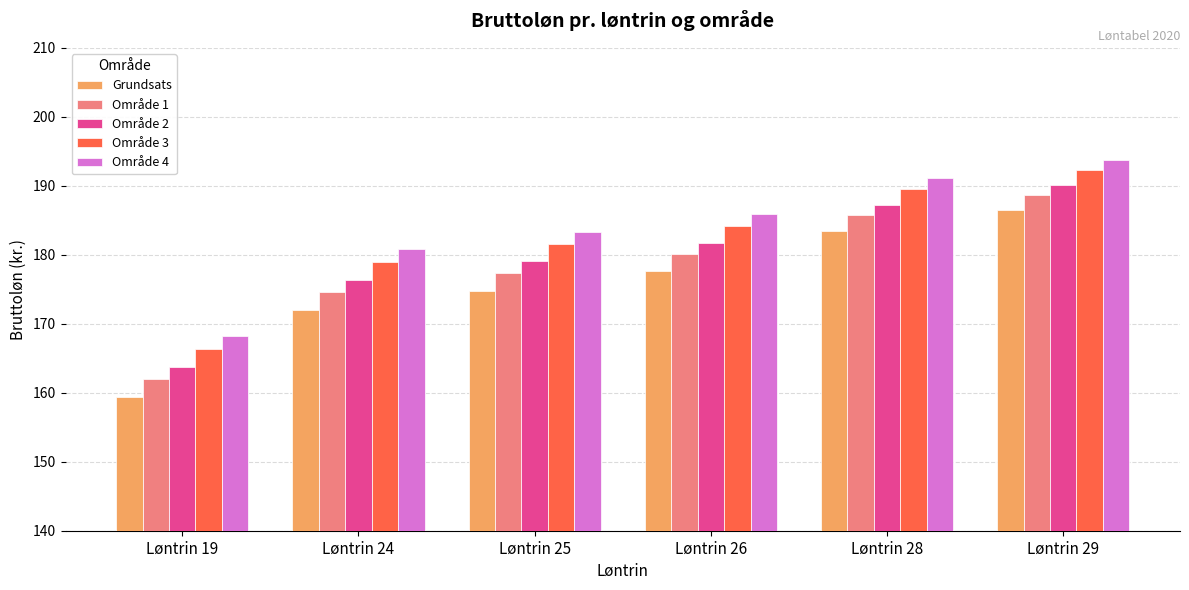

Which category has the highest value across all series?

Løntrin 29